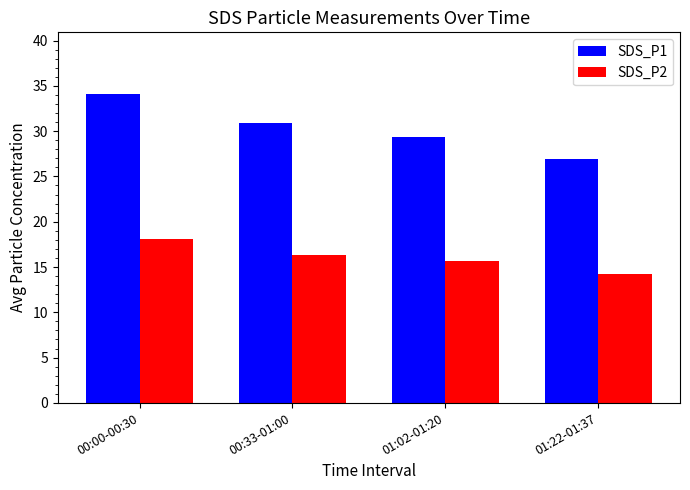

What is the sum of the SDS_P2 values at 01:22-01:37 and 00:00-00:30?

32.3